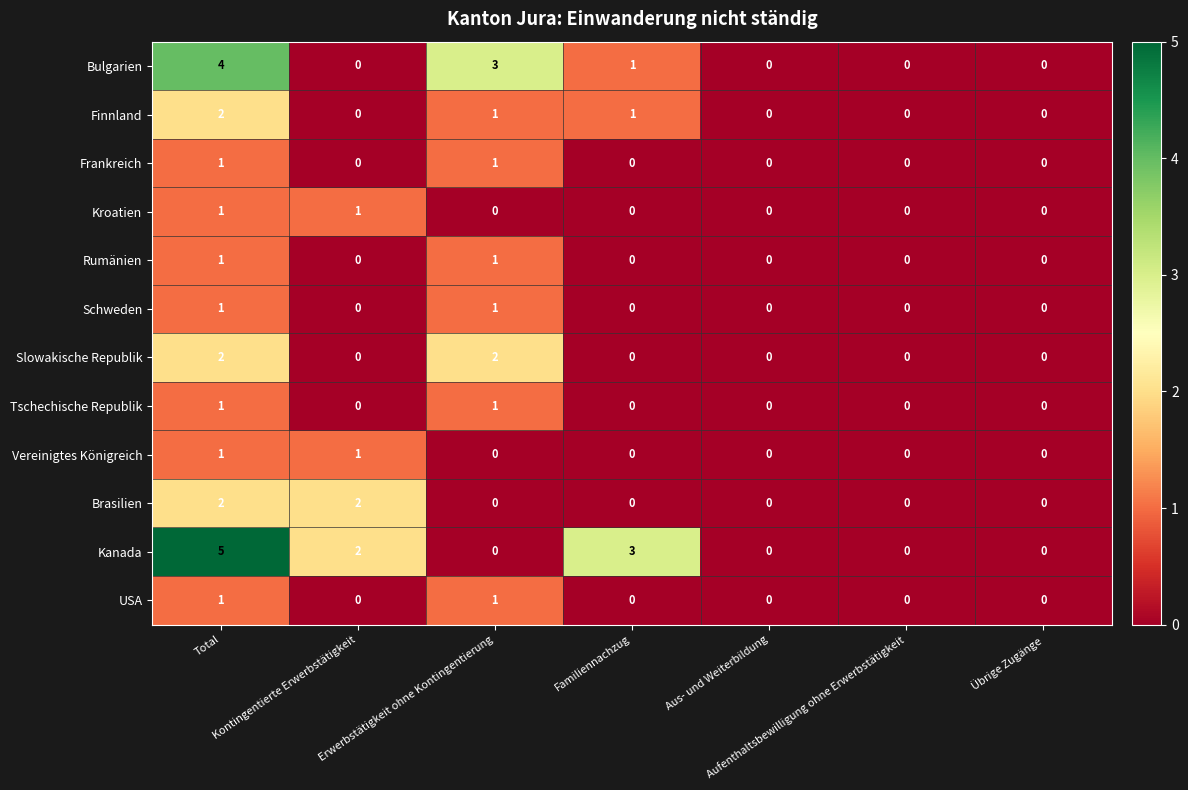

How many categories are shown in the chart?

7